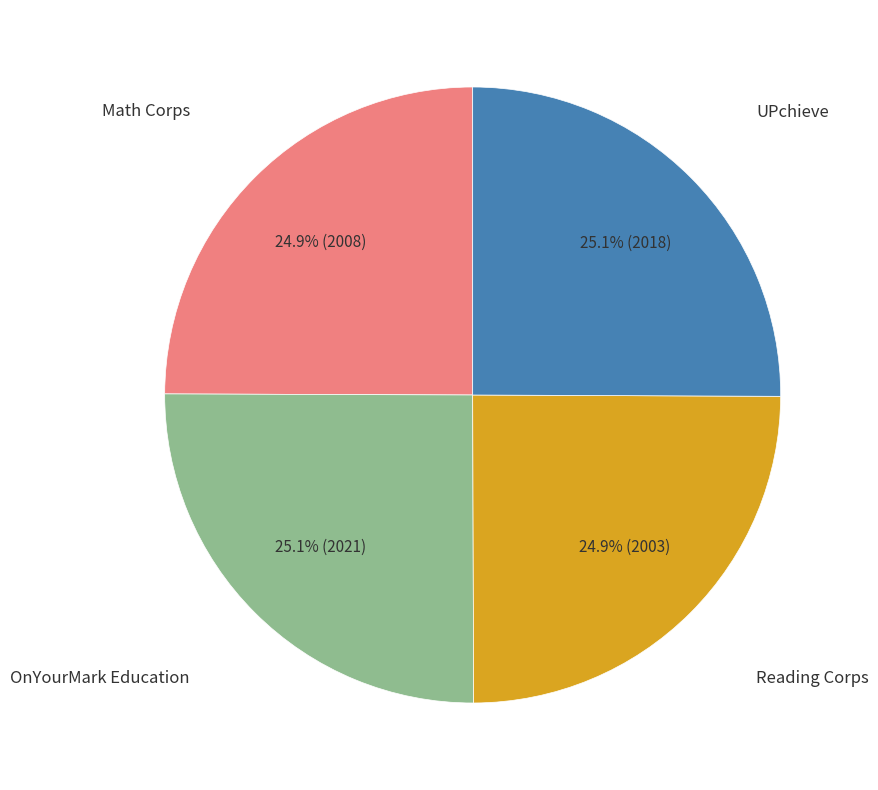

To the nearest percent, what is the average slice percentage?

25%